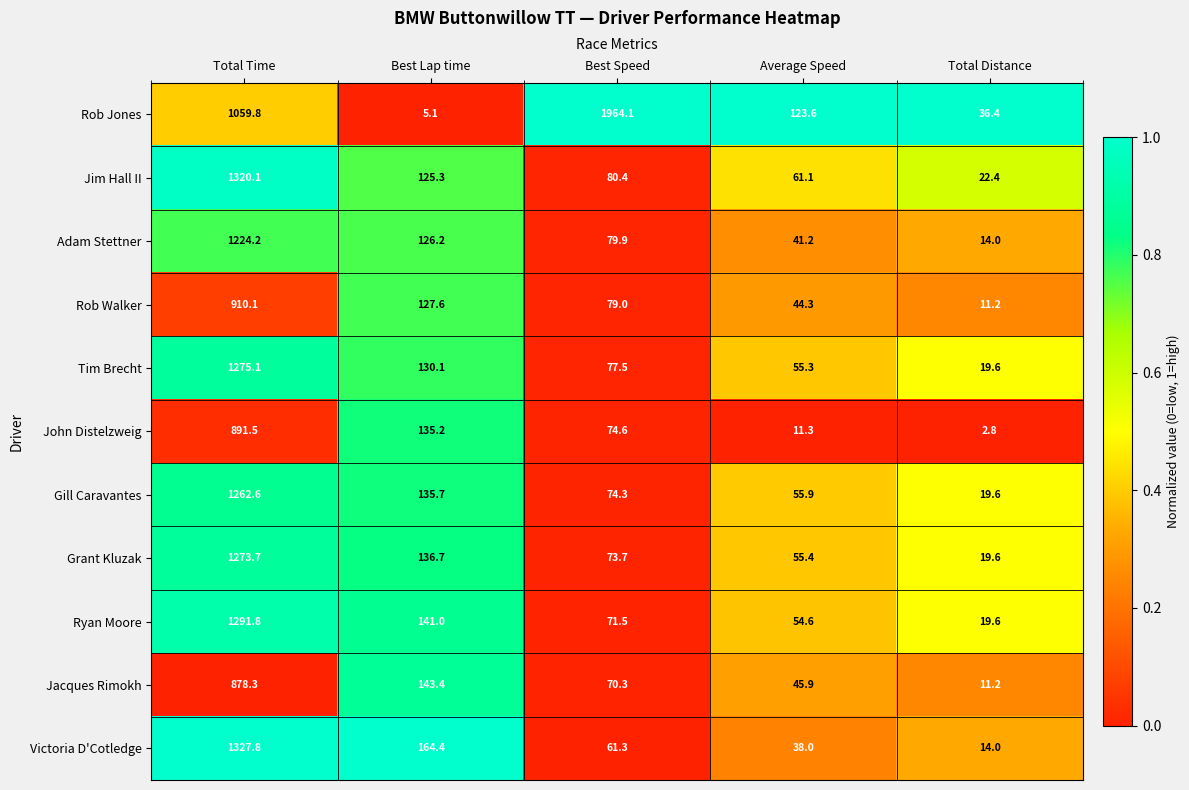

At Total Time, list the series in order from smallest to largest.

Jacques Rimokh, John Distelzweig, Rob Walker, Rob Jones, Adam Stettner, Gill Caravantes, Grant Kluzak, Tim Brecht, Ryan Moore, Jim Hall II, Victoria D'Cotledge